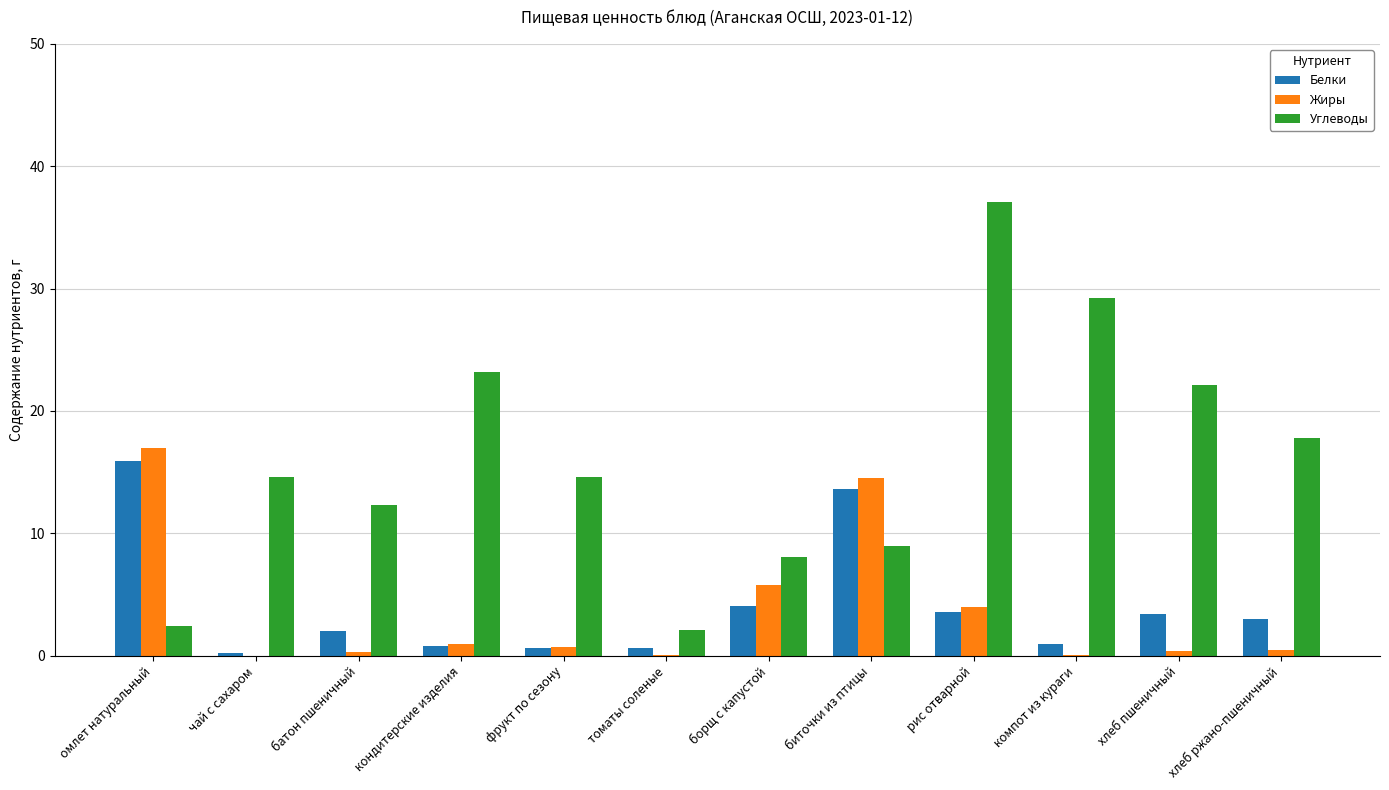

How many groups of bars are there?

12